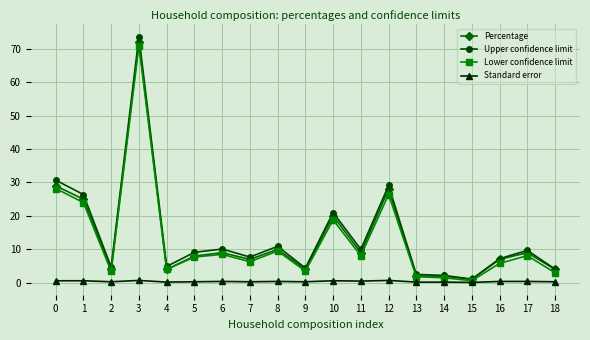

At which category does Percentage reach its first local peak?

3